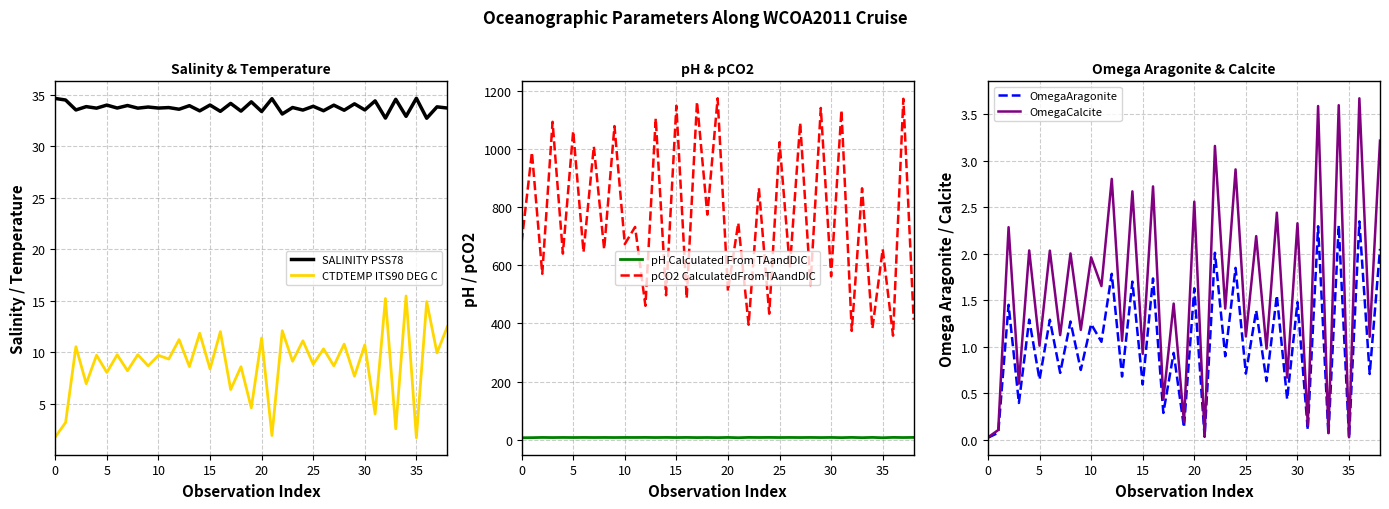

True or false: CTDTEMP ITS90 DEG C and OmegaAragonite cross at least once.

False